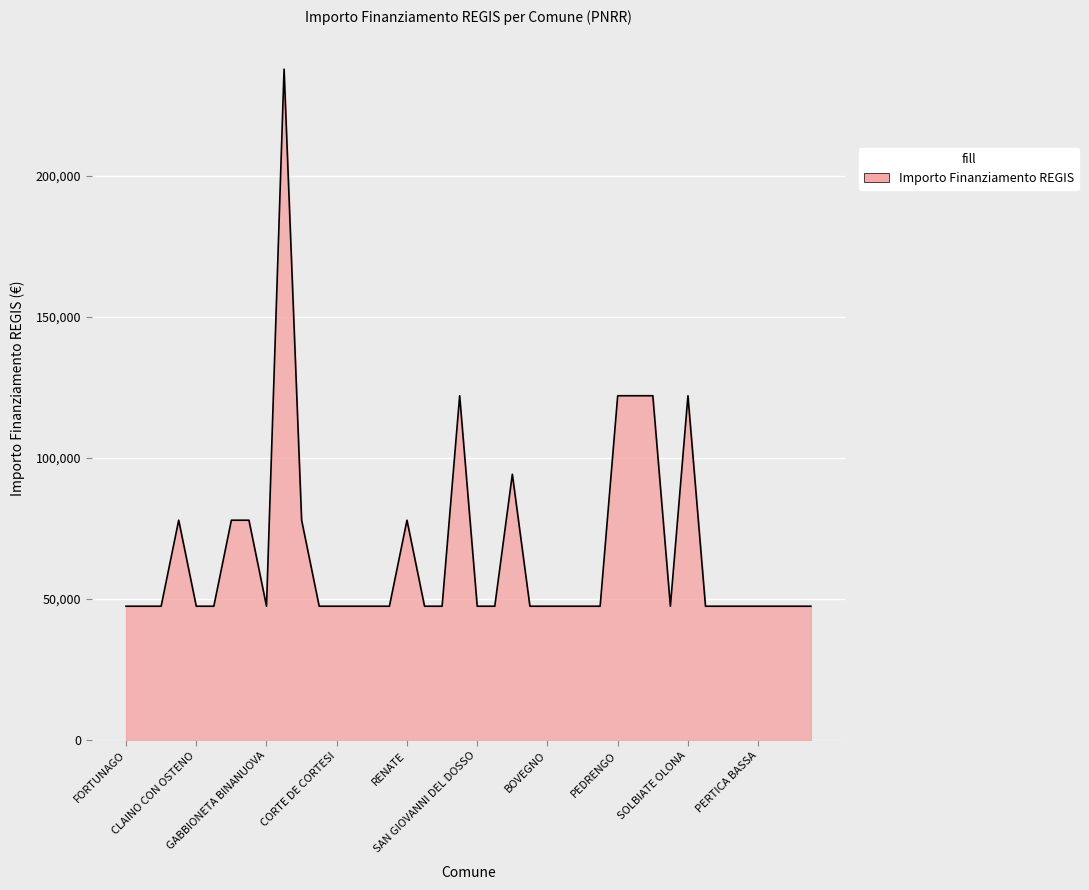

What is the minimum value shown in the chart?

47427